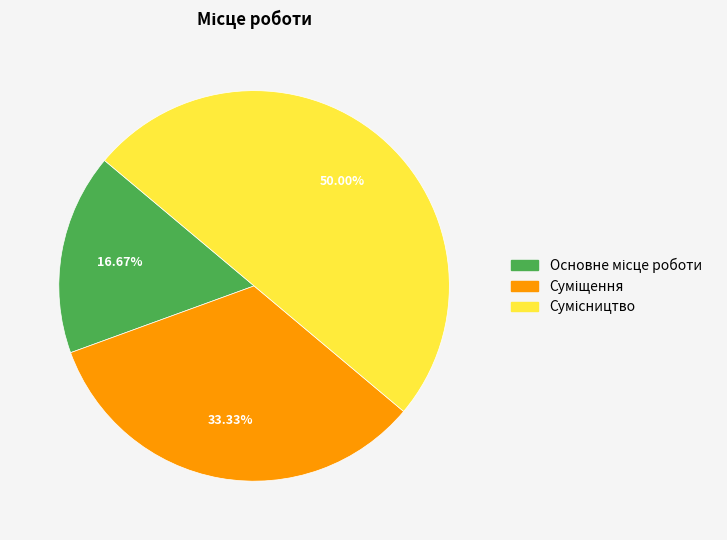

Combined, what portion of the pie is Сумісництво and Суміщення?

83.3%